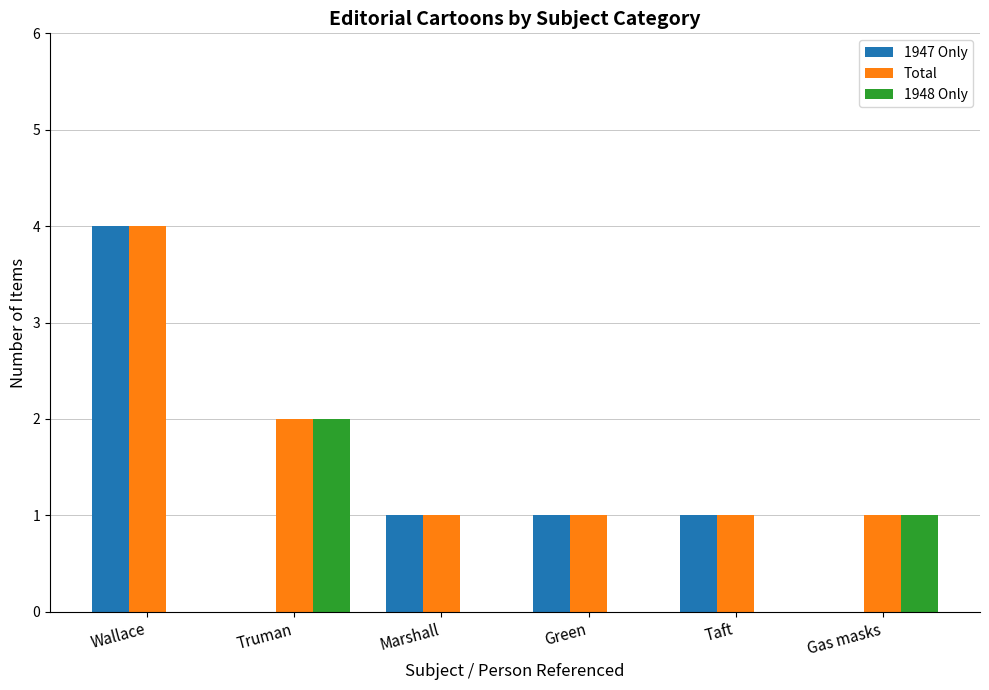

At which category is the sum across all series the highest?

Wallace